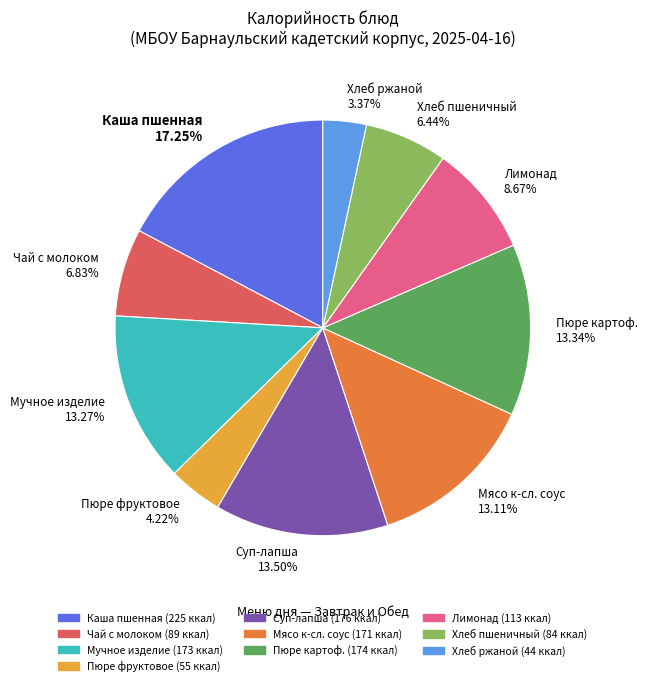

Count the number of slices in the pie.

10